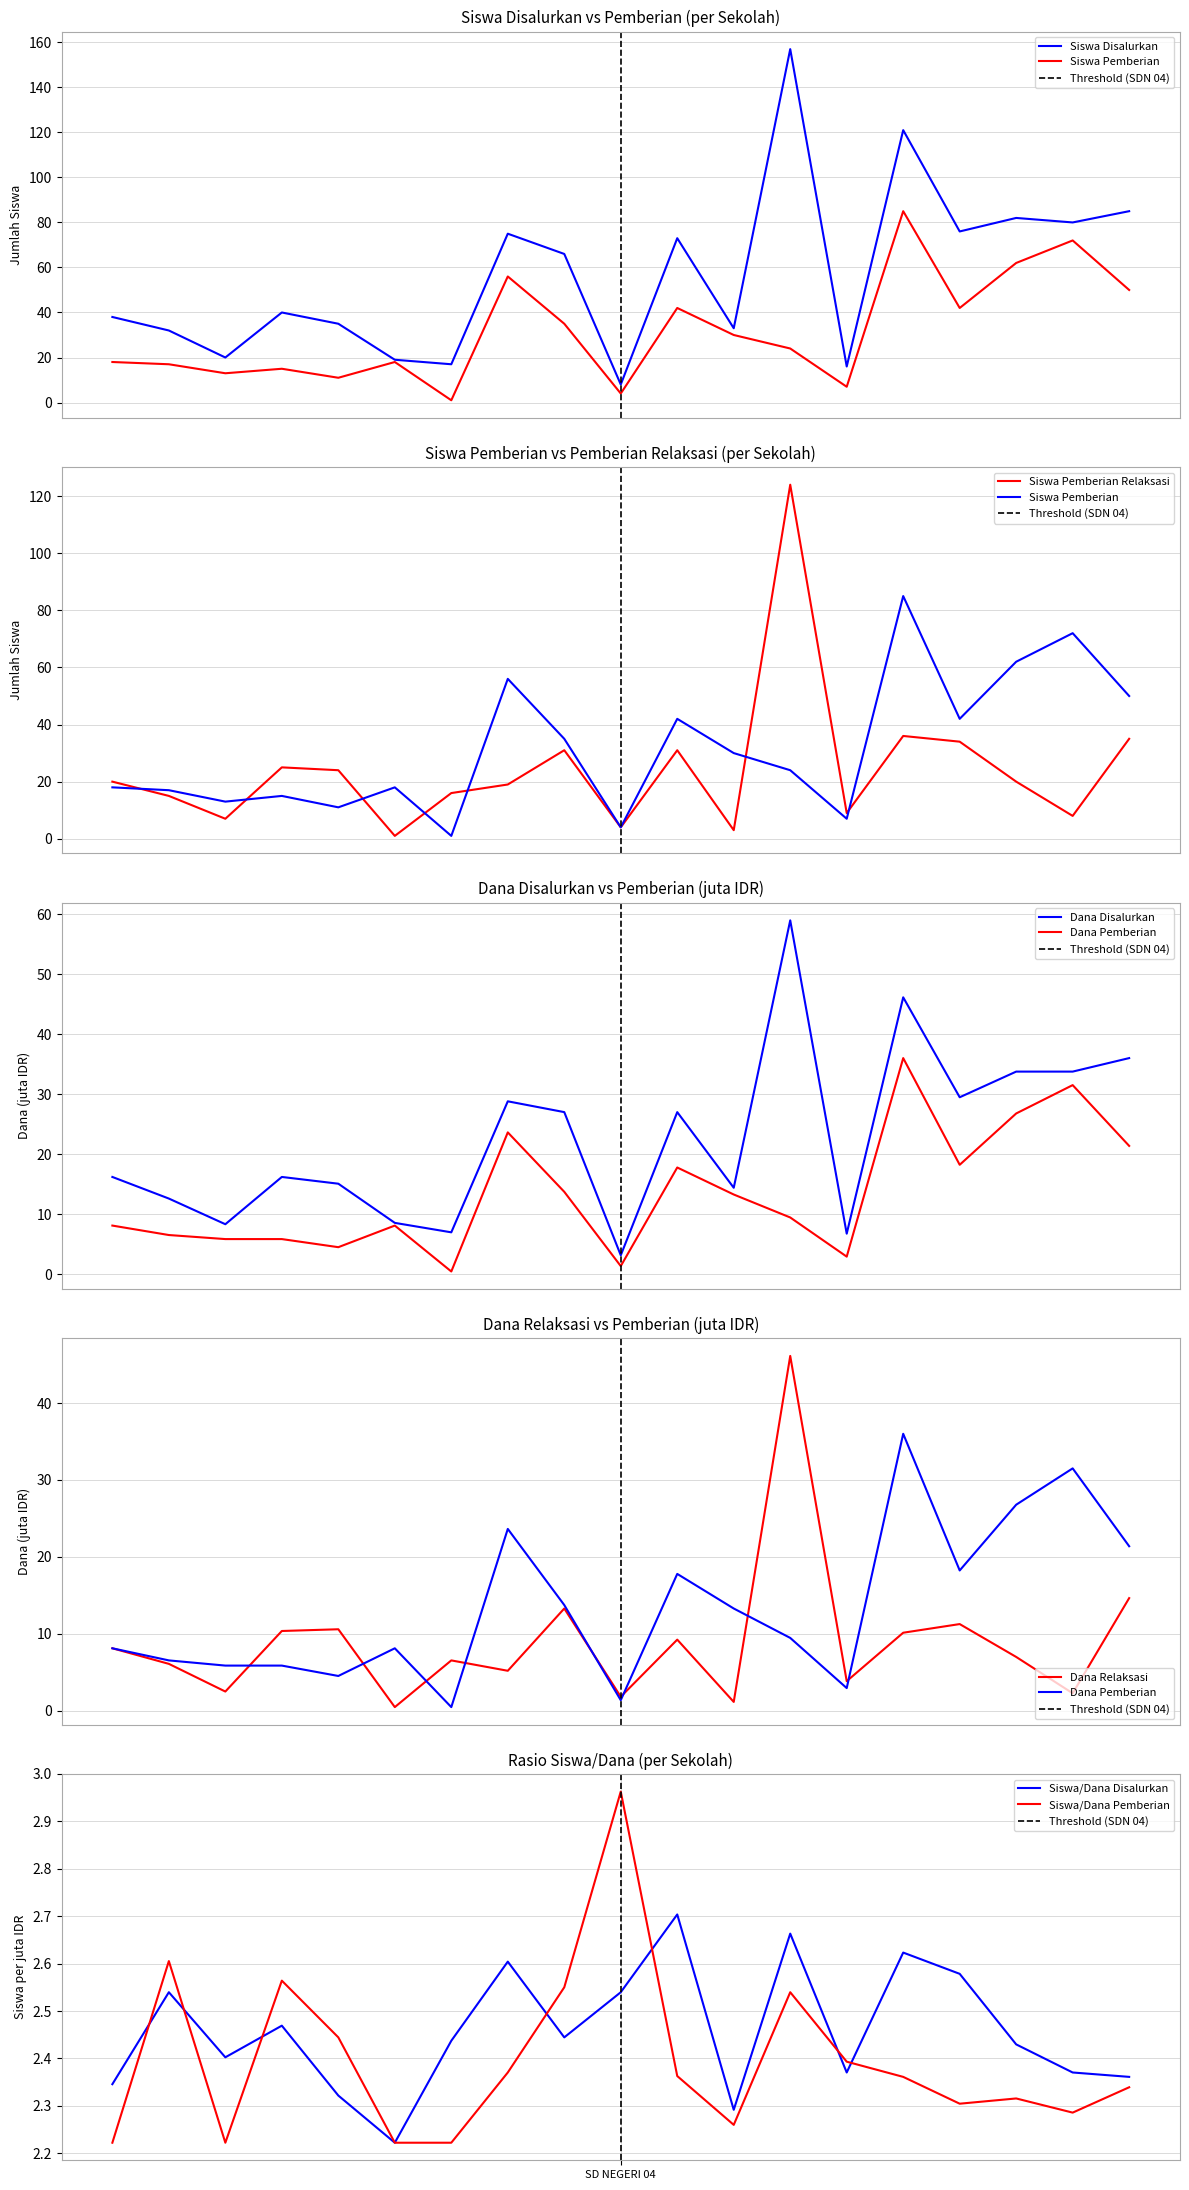

What is the maximum value for Dana Pemberian (juta)?

36.0